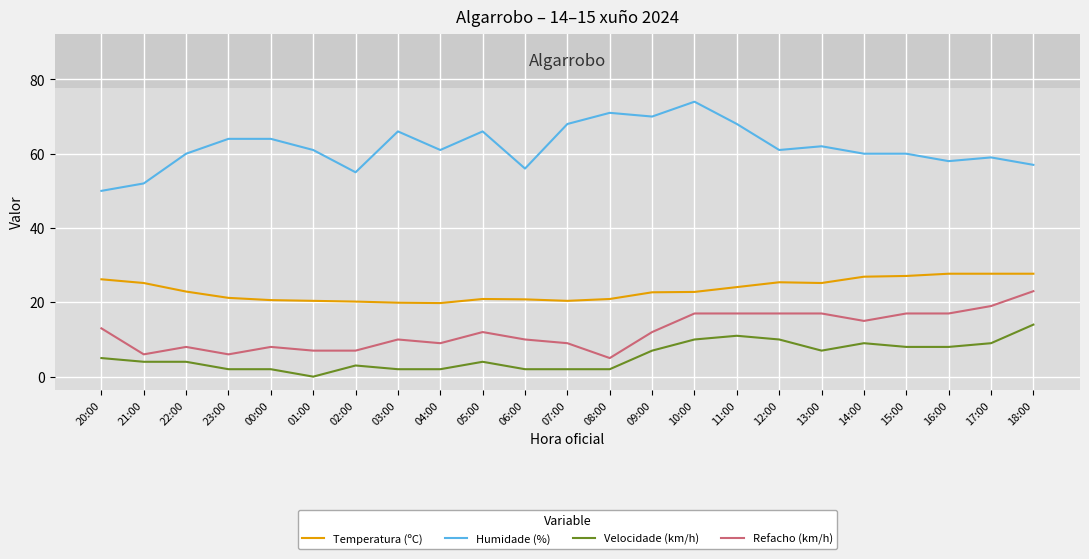

True or false: Refacho (km/h) and Velocidade (km/h) intersect in this chart.

False